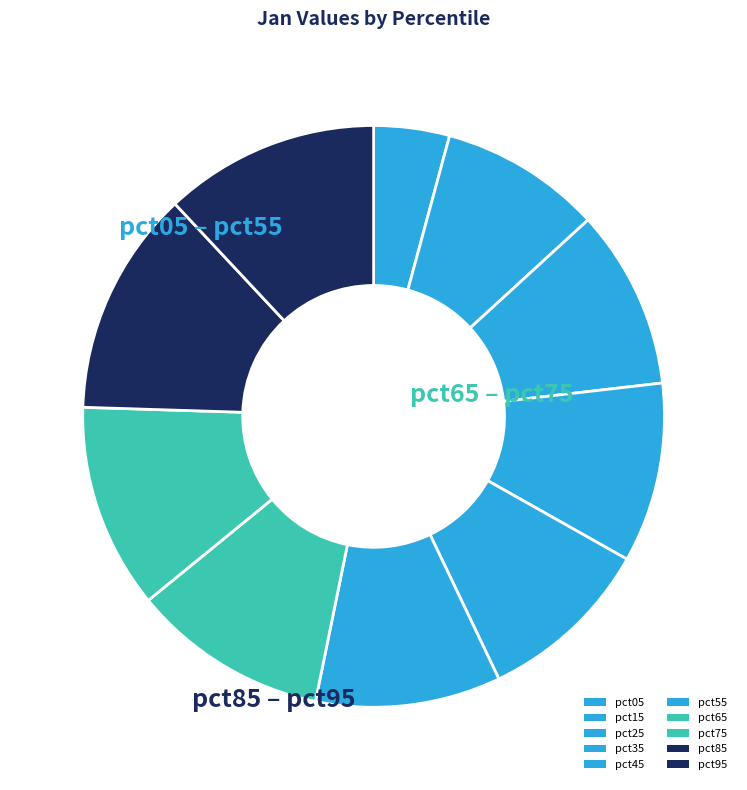

To the nearest percent, what is the average slice percentage?

10%